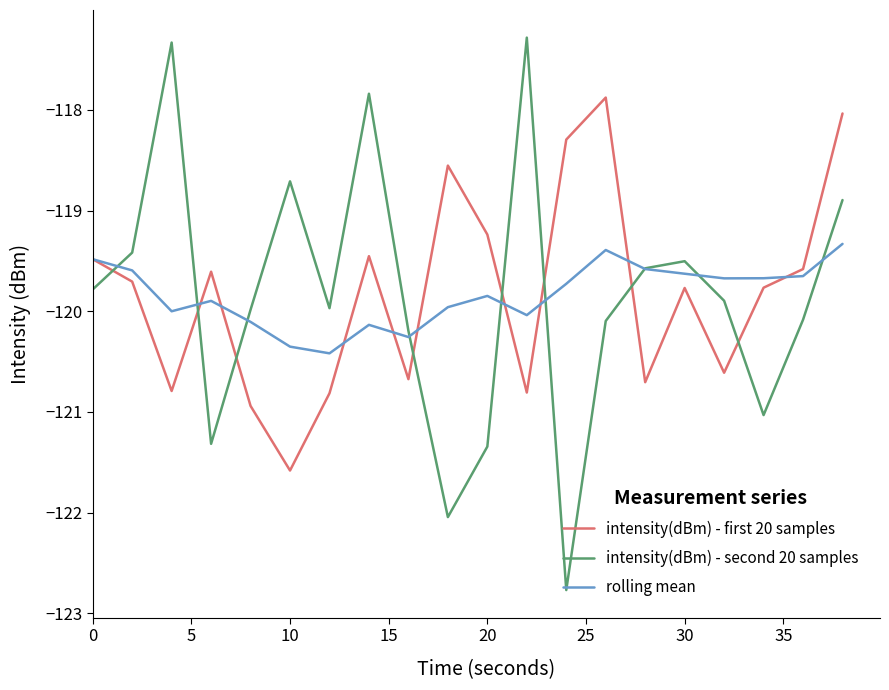

Which series has the largest range (max minus min)?

intensity(dBm) - second 20 samples